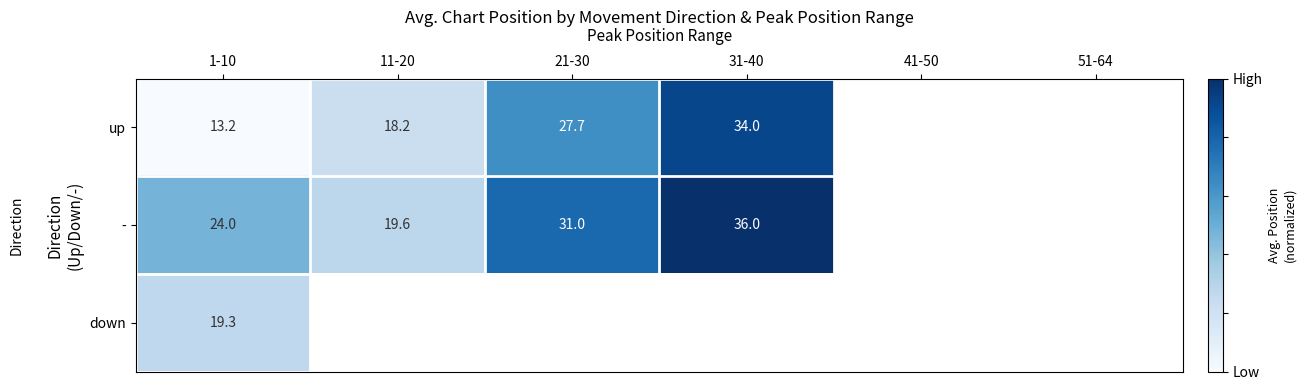

The value of up at 11-20 is 18.2. True or false?

True